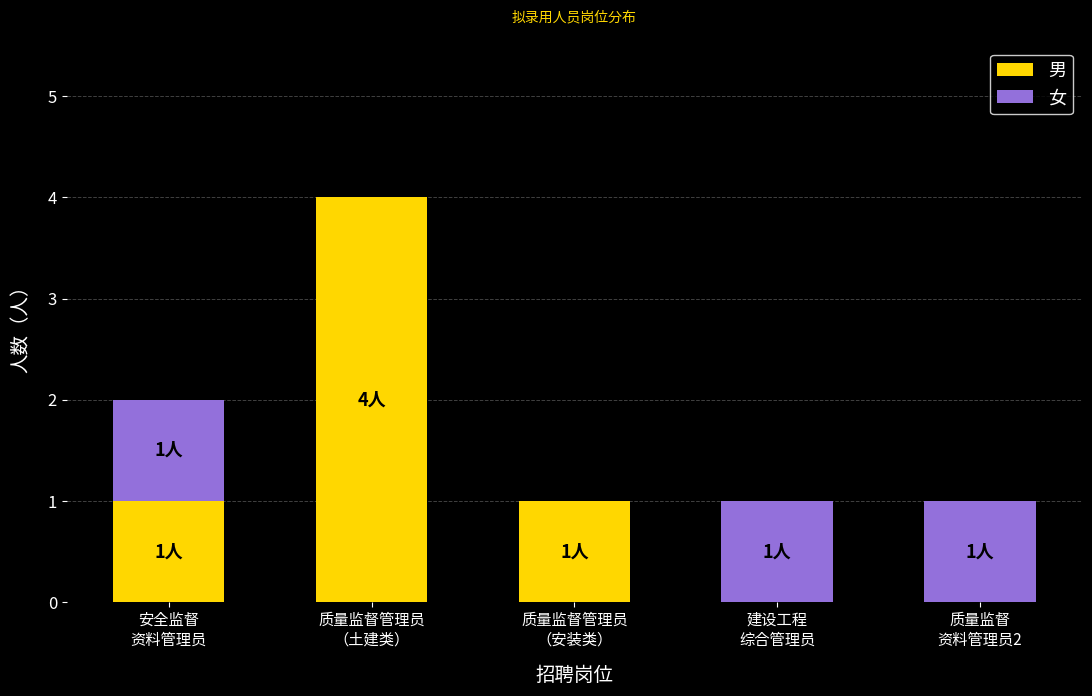

What is the sum of all 男 values?

6